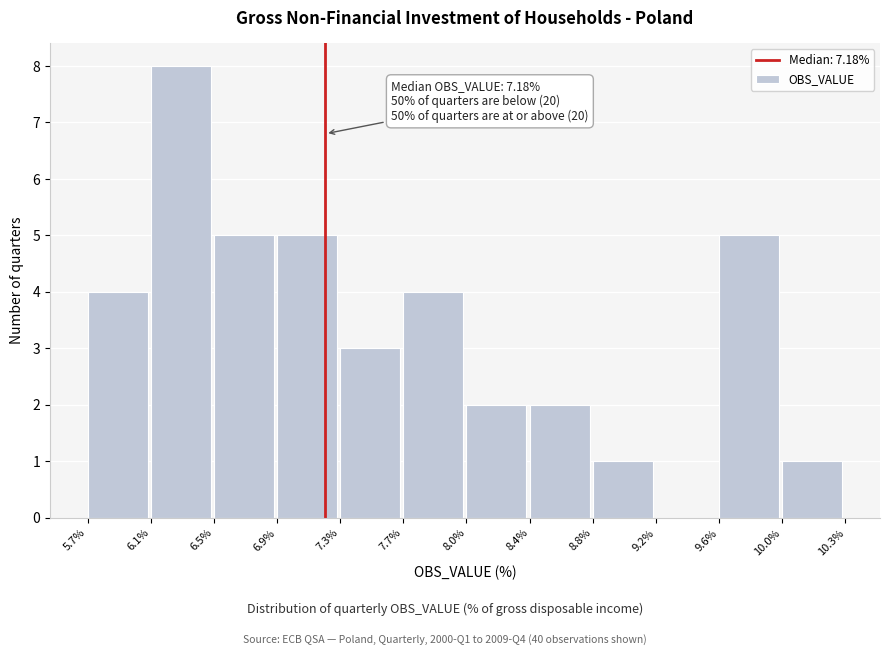

Over which range of the x-axis is the bar tallest?

6.1% to 6.5%